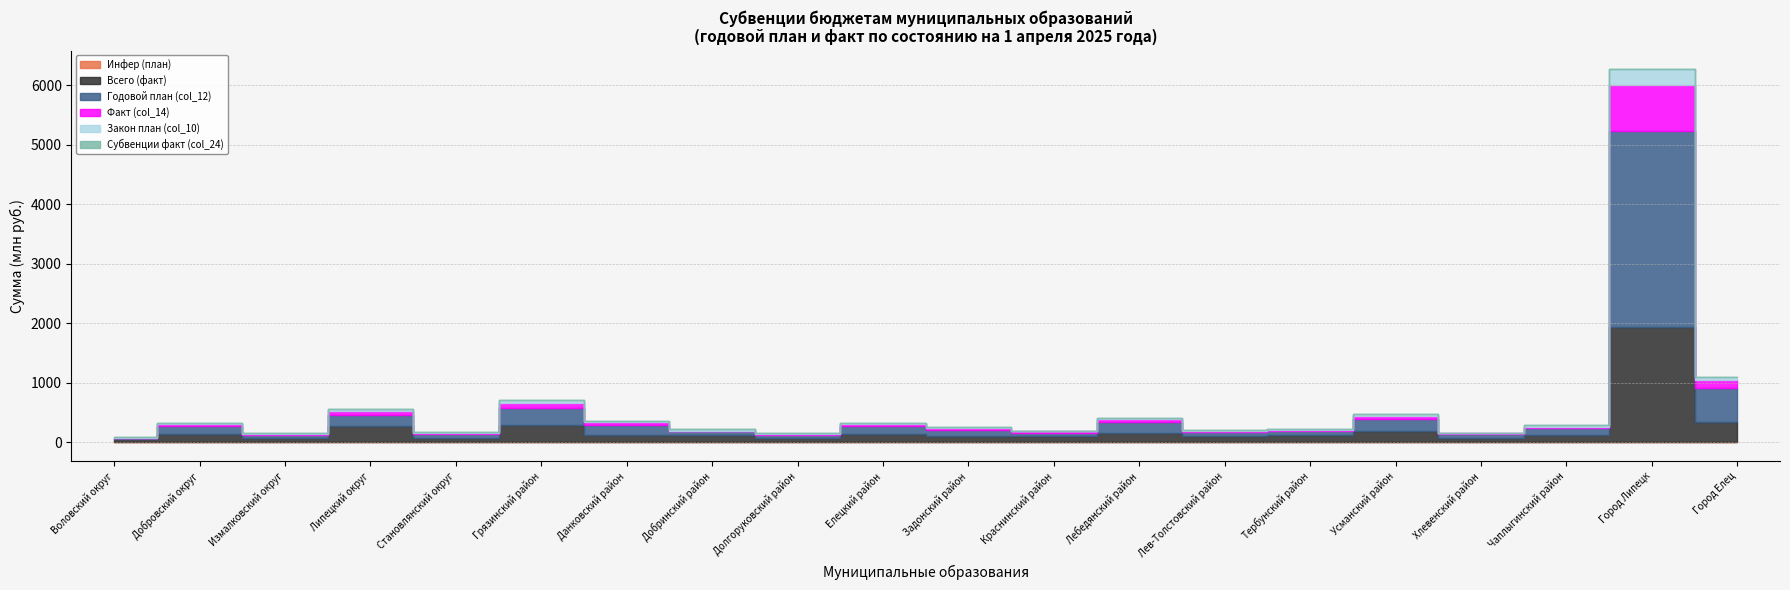

How many interior local valleys does the Годовой план (col_12) series have?

6